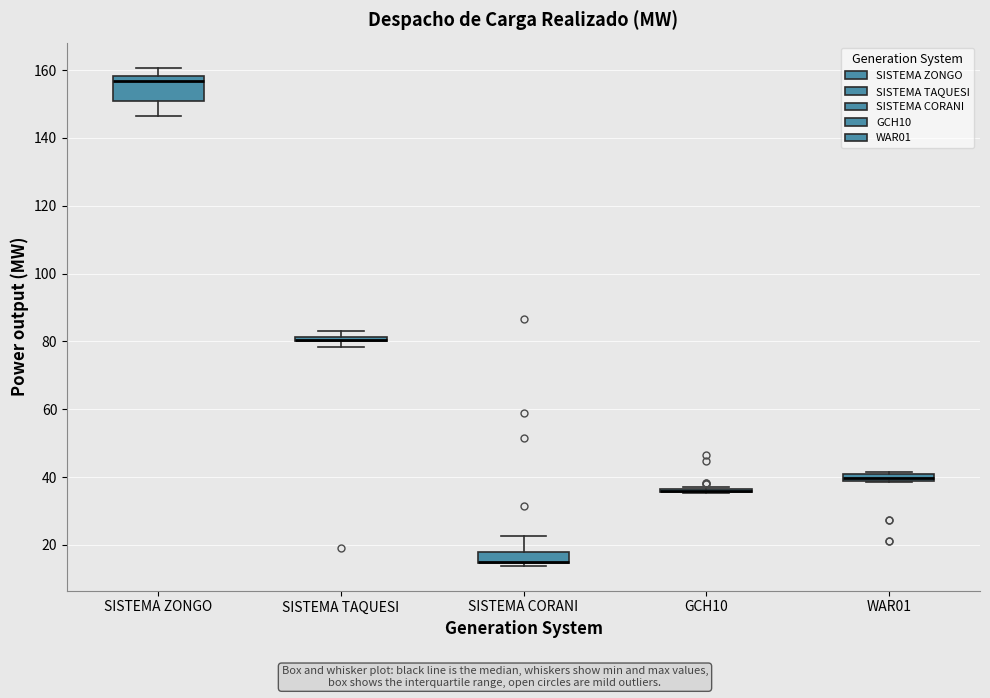

Comparing the boxes themselves (not the whiskers), which one is the tallest?

SISTEMA ZONGO